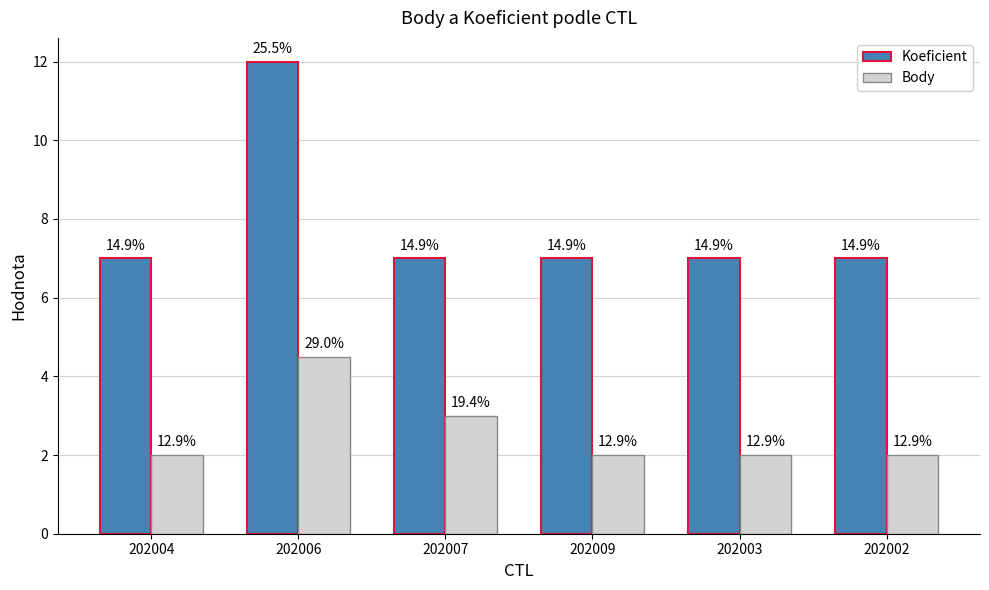

Are the bars grouped side by side (vs. stacked)?

Yes